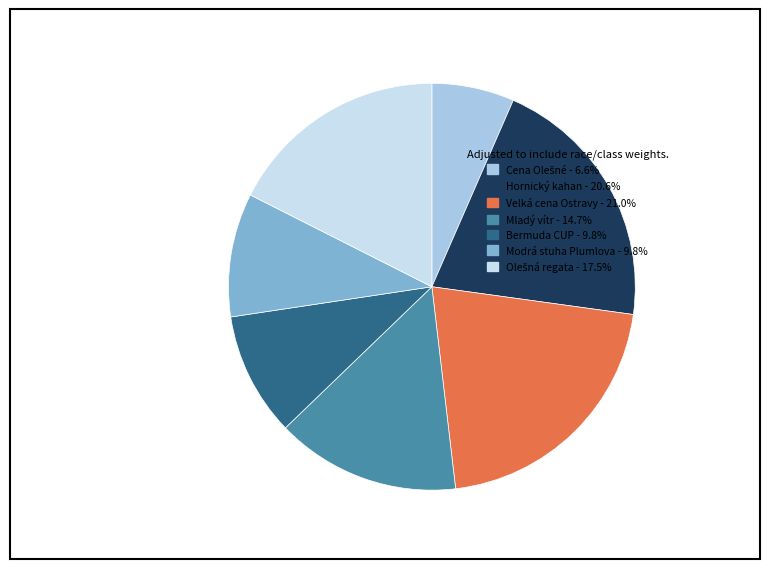

How many slices are in this pie chart?

7